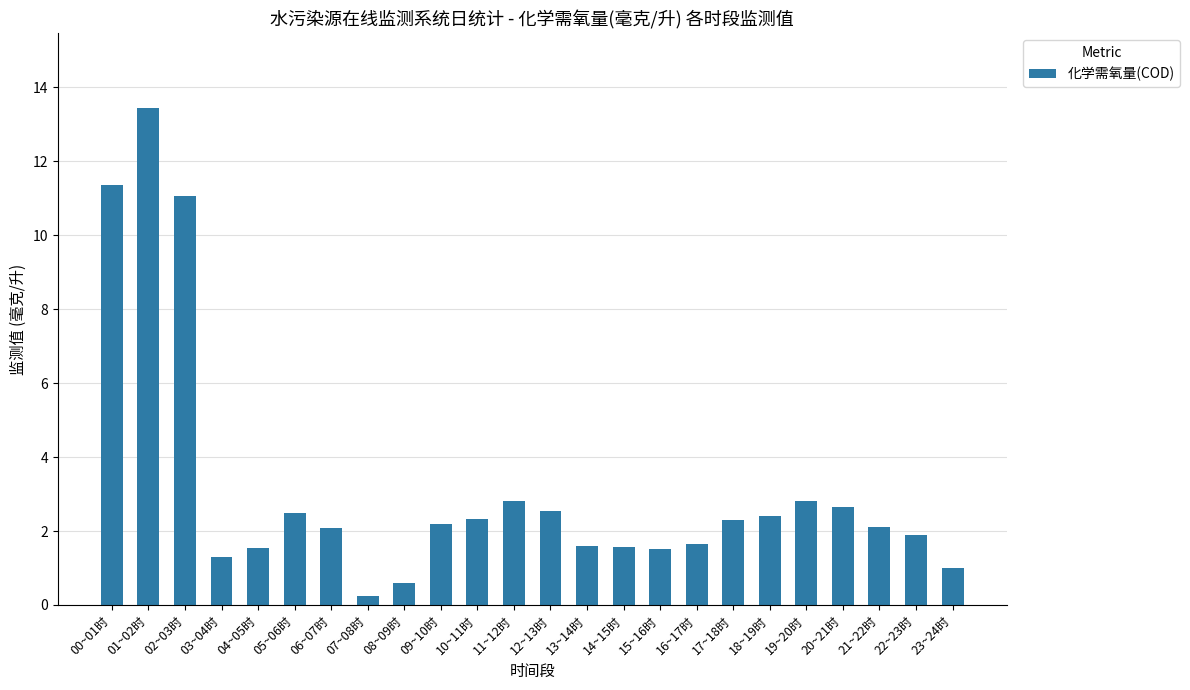

The chart shows a value of 0.5 at 05~06时. True or false?

False